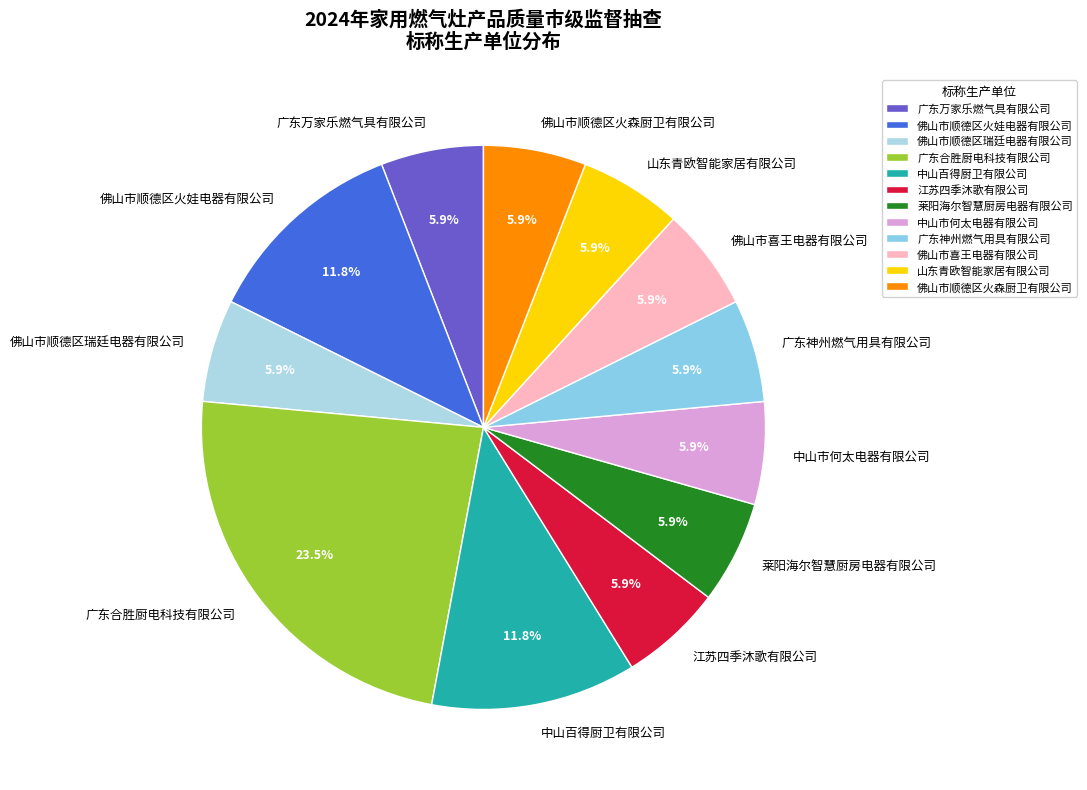

To the nearest percent, what is the combined percentage of 佛山市顺德区火森厨卫有限公司 and 山东青欧智能家居有限公司?

12%